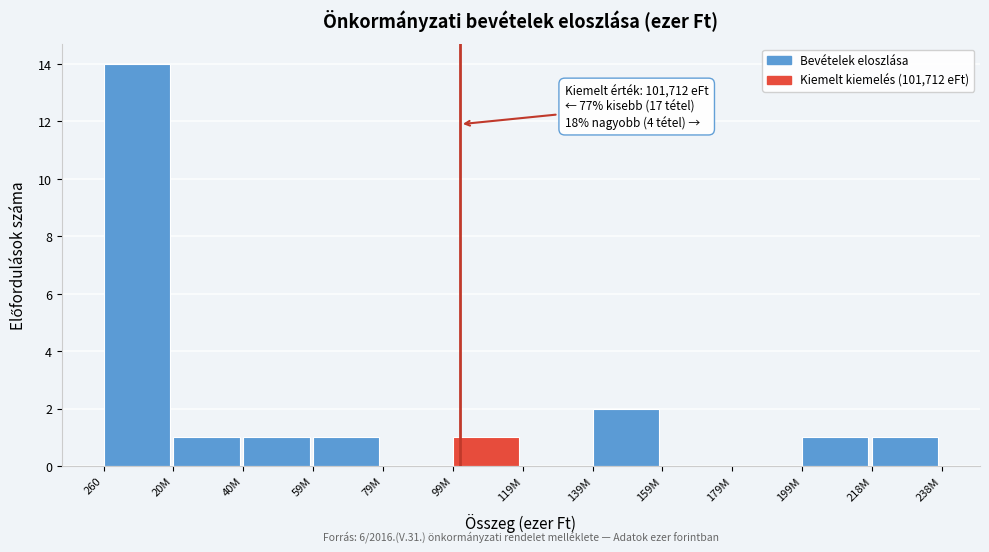

Reading left to right, list all the values displayed in this chart.

260=14	20M=1	40M=1	59M=1	79M=0	99M=1	119M=0	139M=2	159M=0	179M=0	199M=1	218M=1